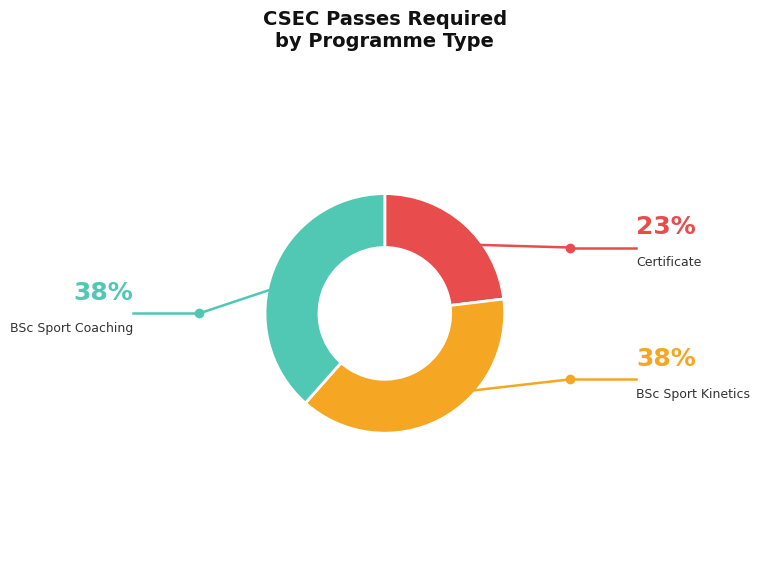

How many segments does this pie chart have?

3